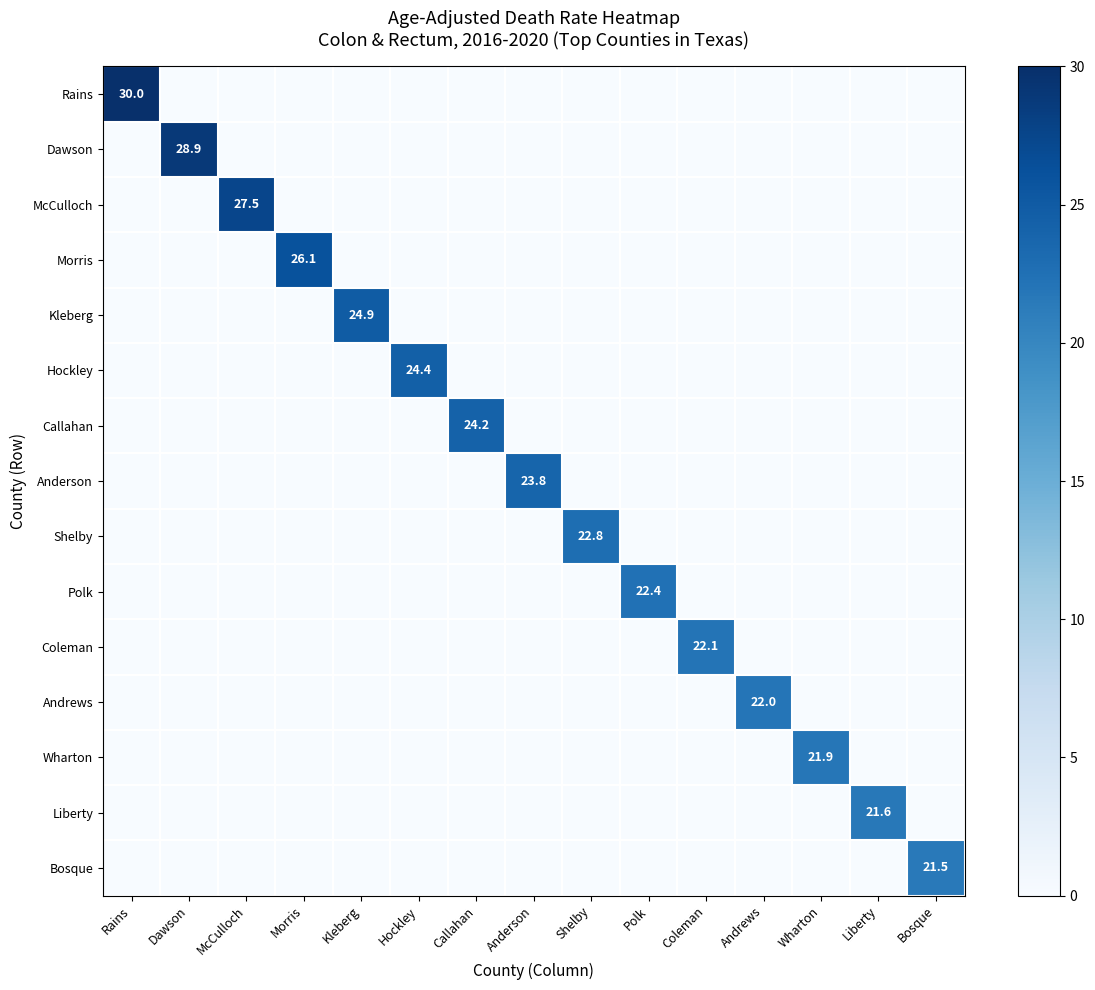

Rank the series by their maximum value, from lowest to highest.

Bosque, Liberty, Wharton, Andrews, Coleman, Polk, Shelby, Anderson, Callahan, Hockley, Kleberg, Morris, McCulloch, Dawson, Rains